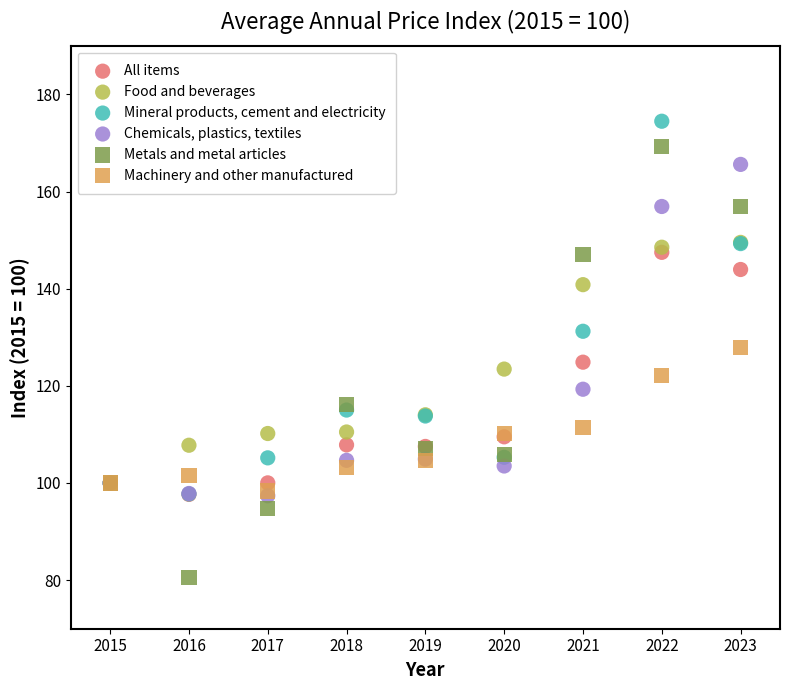

Which series contains the lowest Y value?

Metals and metal articles